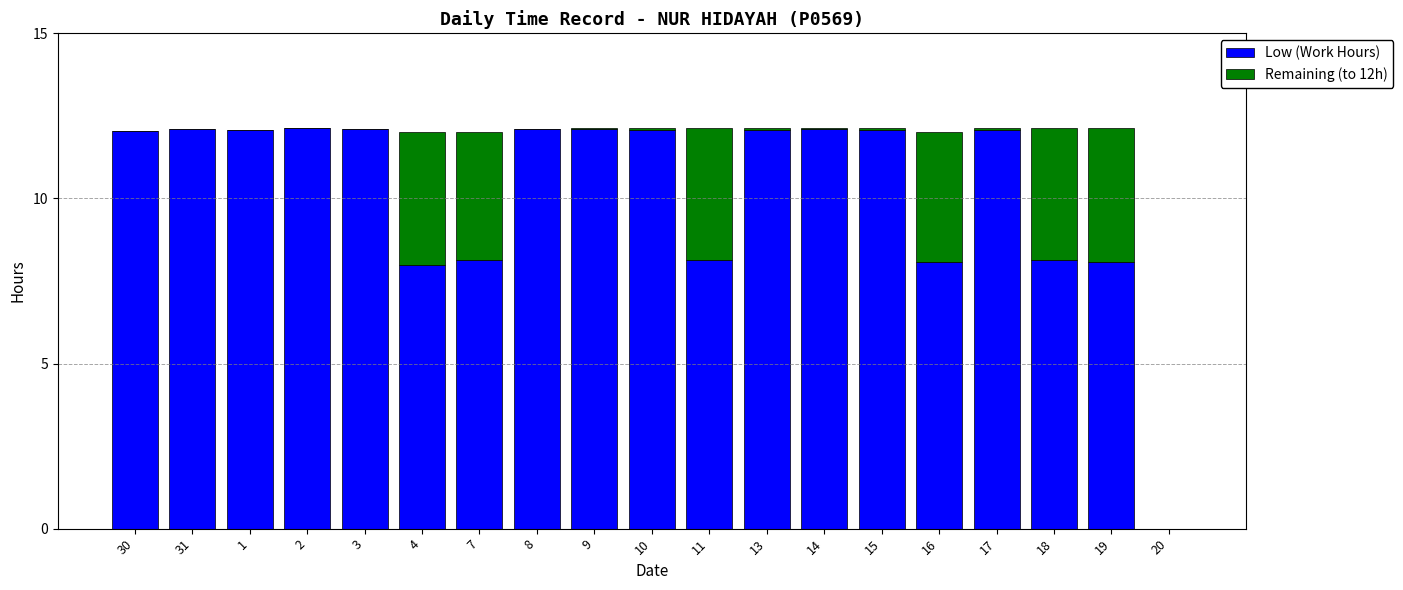

Are the bars grouped side by side (vs. stacked)?

No